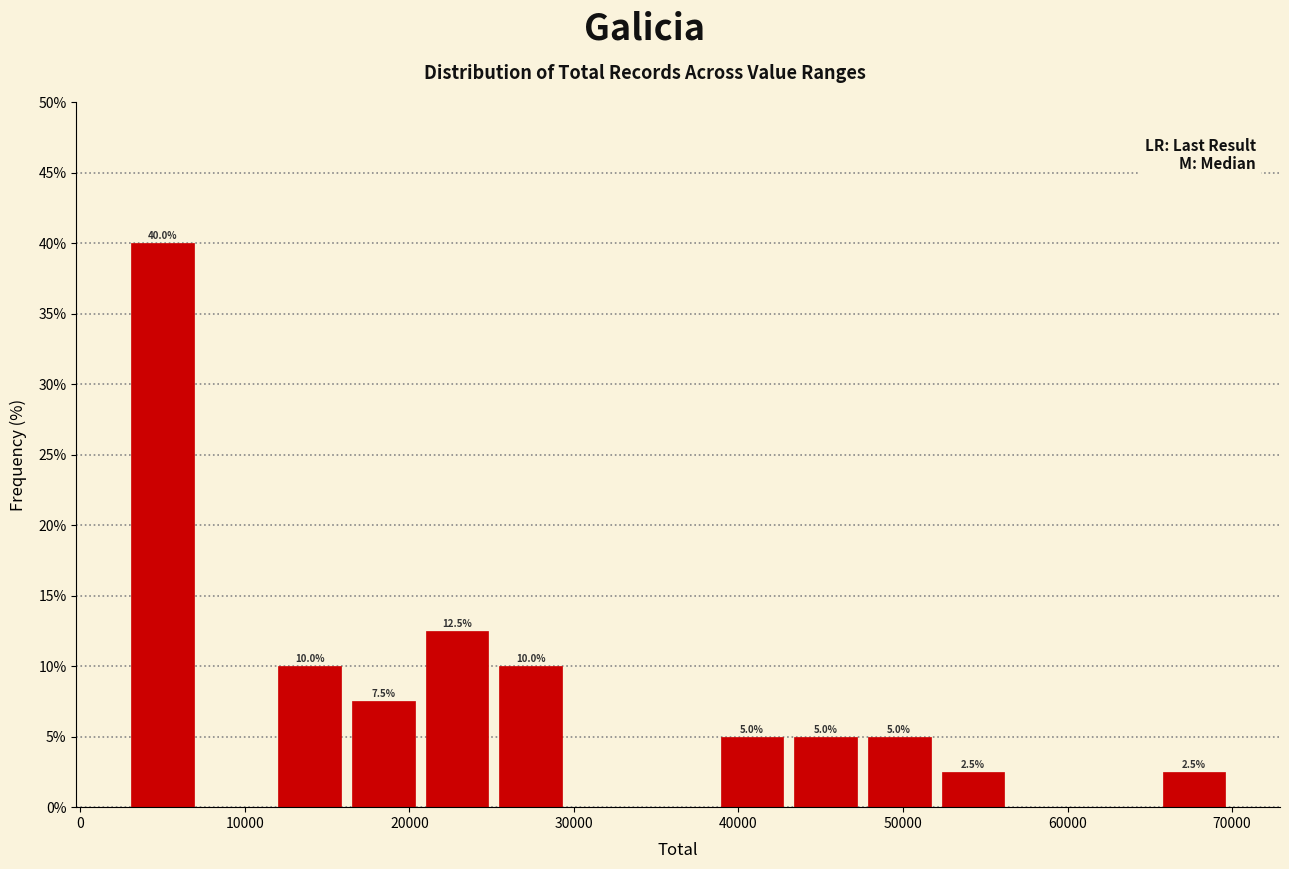

Over which range of the x-axis is the bar tallest?

3000 to 7000